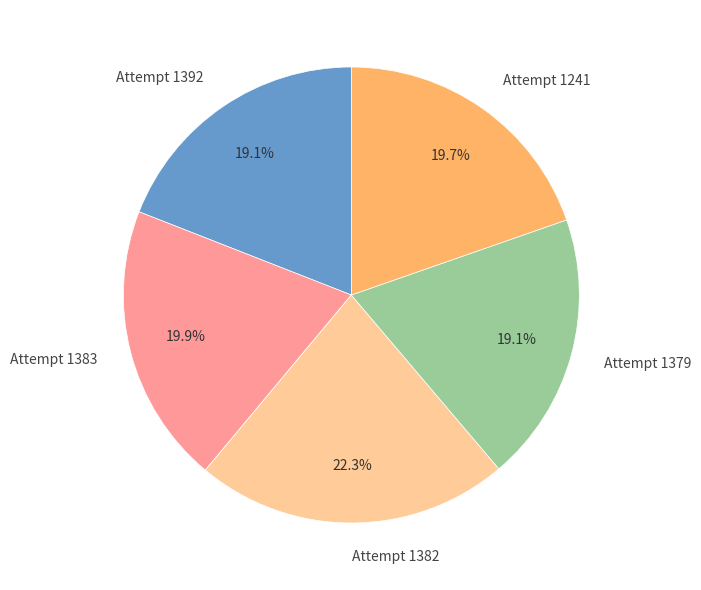

What is the ratio of the value at Attempt 1383 to the value at Attempt 1241?

1.0